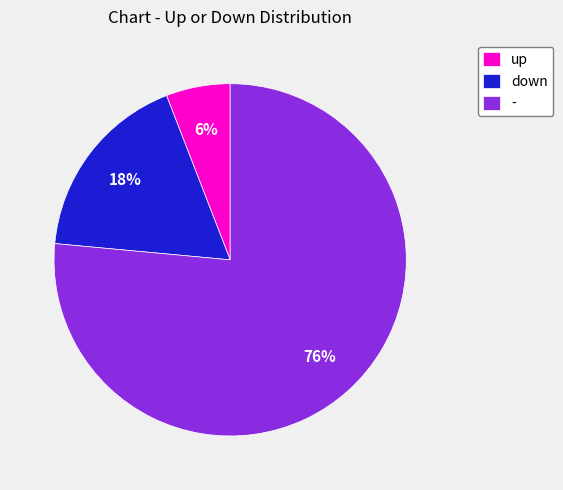

What percentage is the - slice, to the nearest percent?

76%